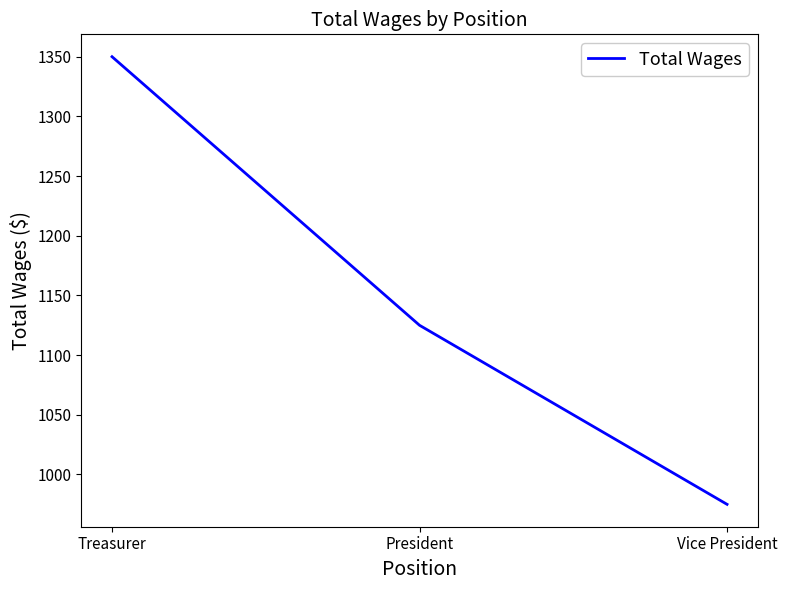

Which category has the highest value across all series?

Treasurer